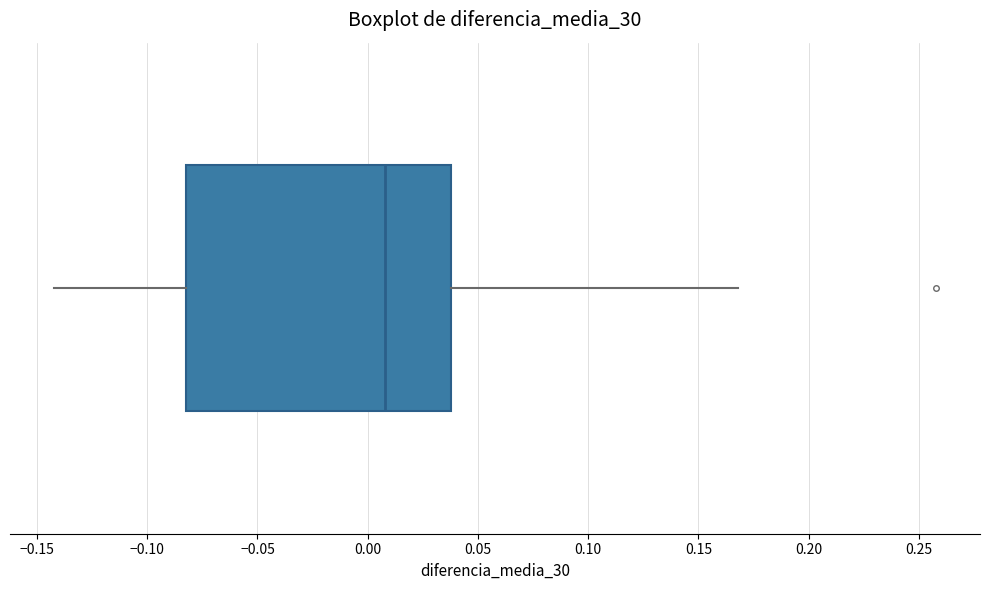

Transcribe this box plot: give where the median line is, the range the box spans, and where the two whiskers end, as read against the x-axis. The values are not printed on the chart, so give them approximately, as read against the axis.

median 0.01, box -0.08 to 0.04, whiskers -0.14 to 0.17